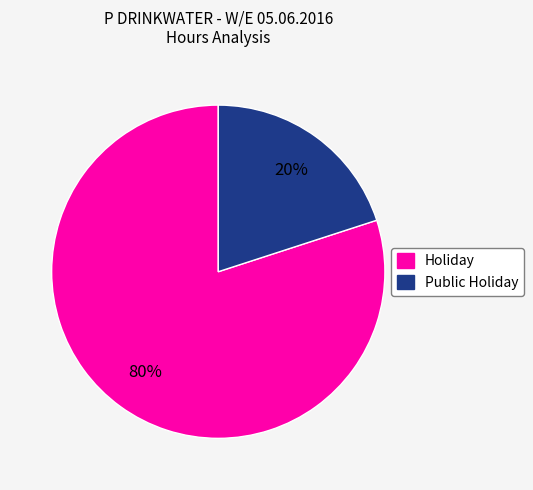

Does Public Holiday account for over 50% of the chart?

No